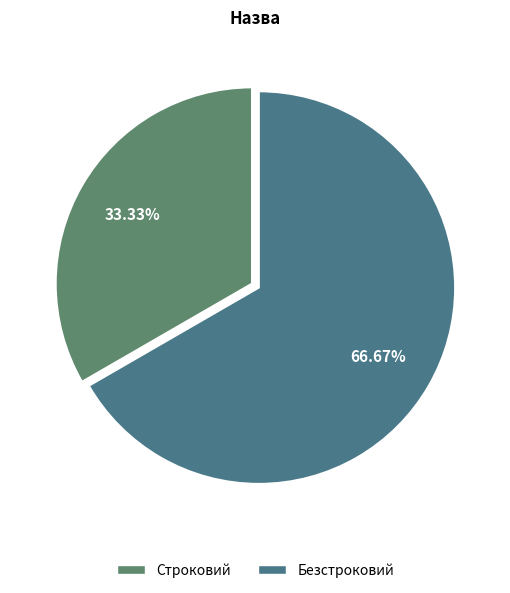

How many slices are in this pie chart?

2